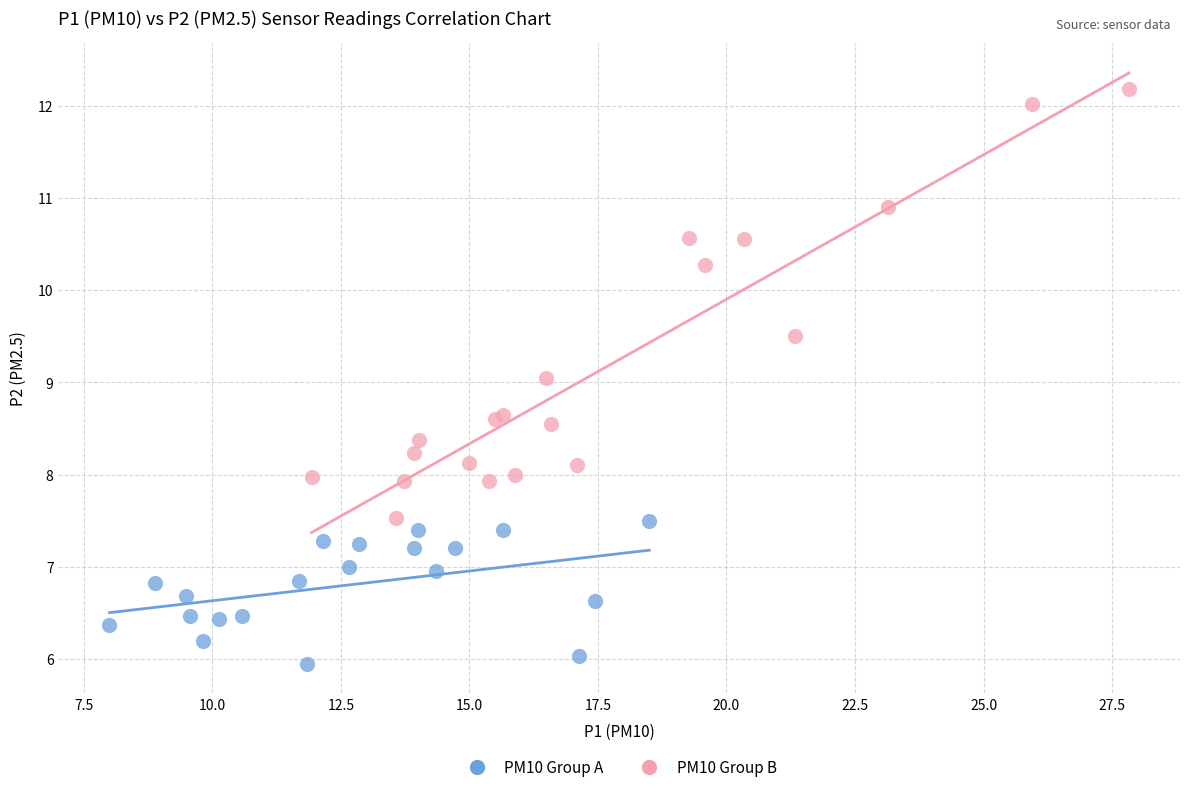

Which series reaches the maximum Y coordinate?

PM10 Group B